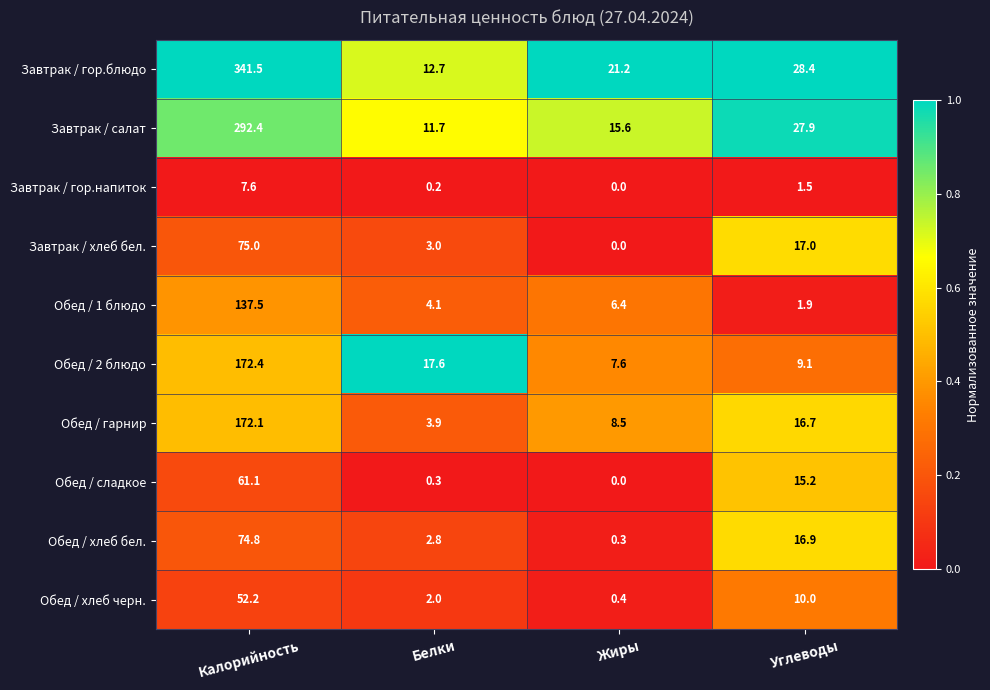

What is the maximum value shown in the chart?

341.5